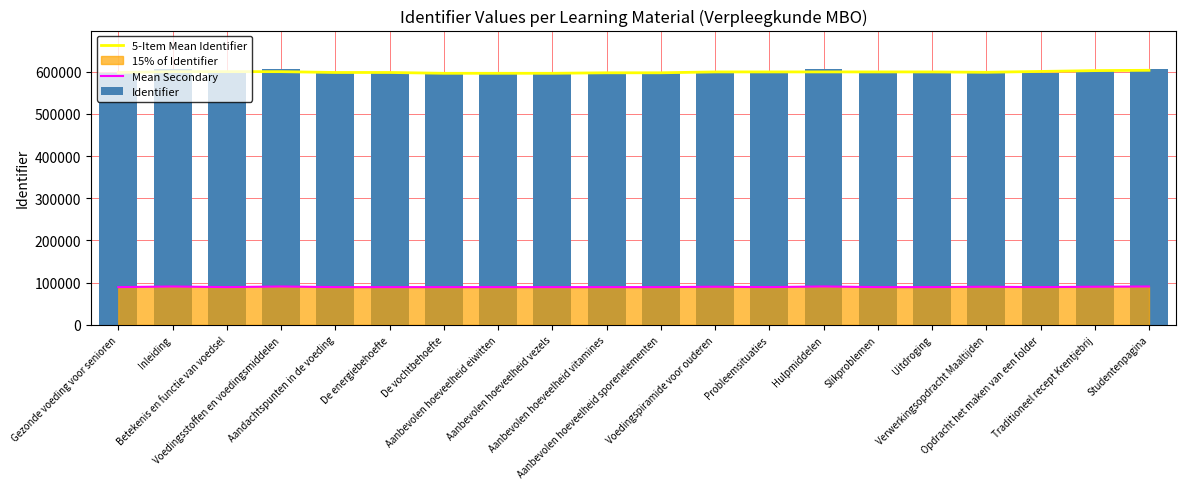

What is the smallest value displayed?

89454.1